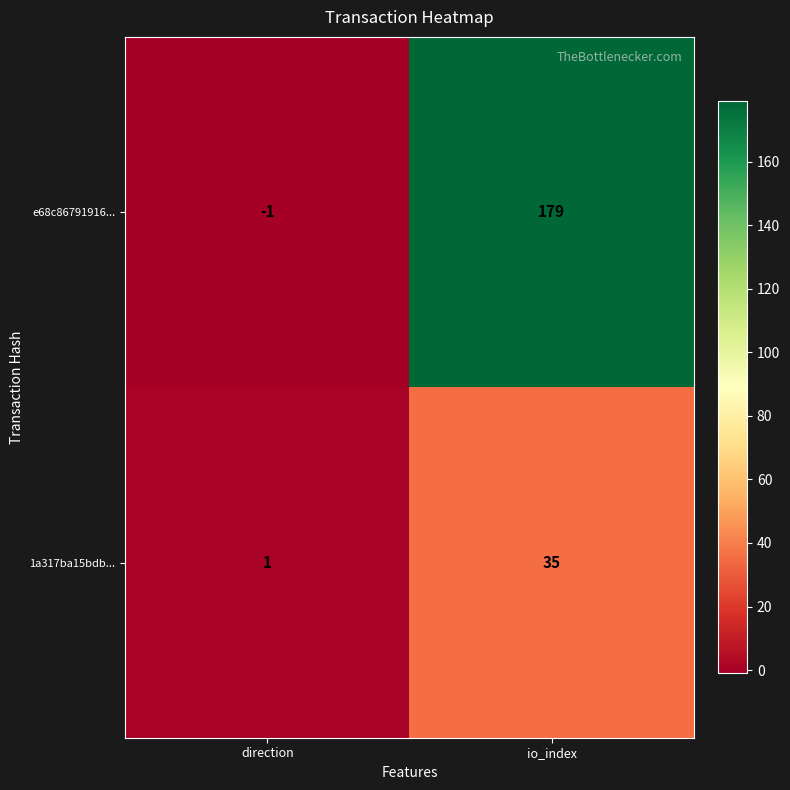

Between direction and io_index, which series saw the biggest shift?

e68c86791916...